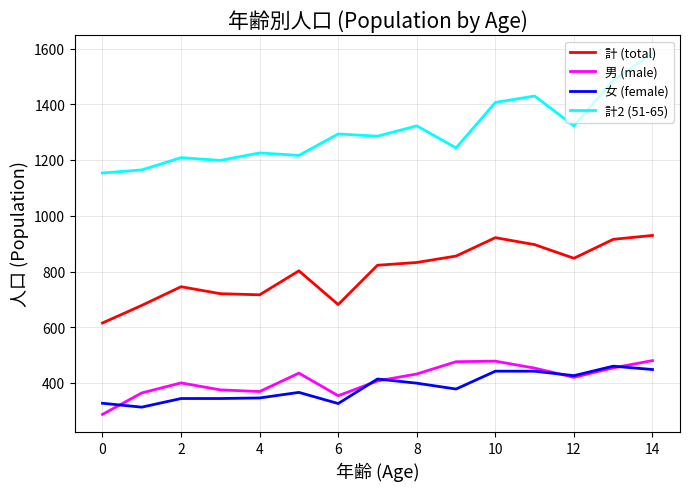

True or false: 女 (female) and 計2 (51-65) cross at least once.

False